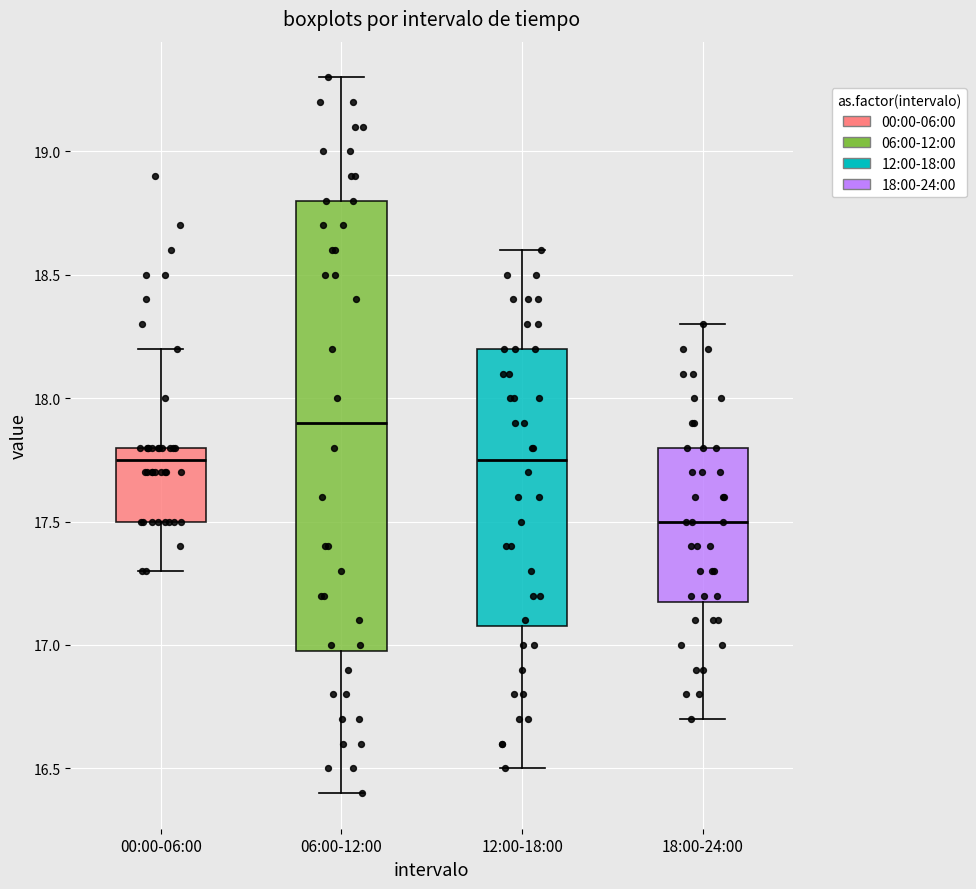

Which box is the tallest, from its lower edge to its upper edge?

06:00-12:00